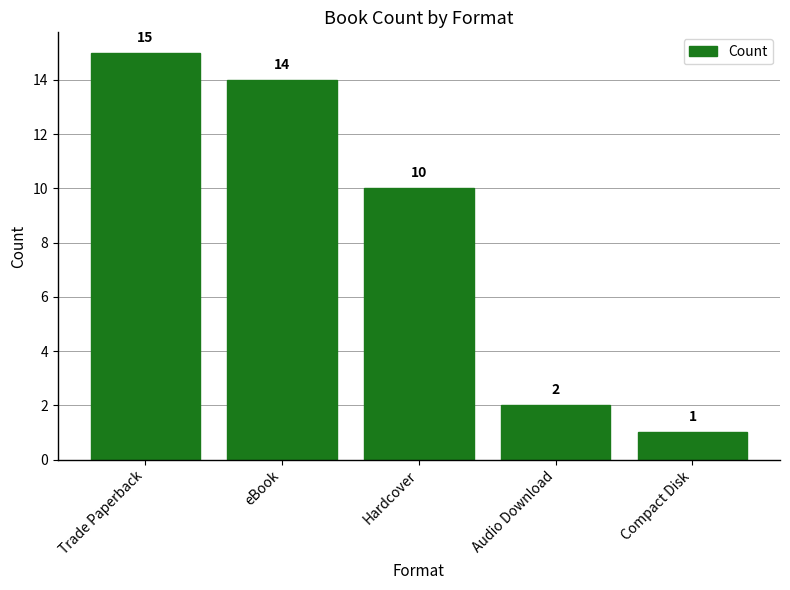

What is the smallest value displayed?

1